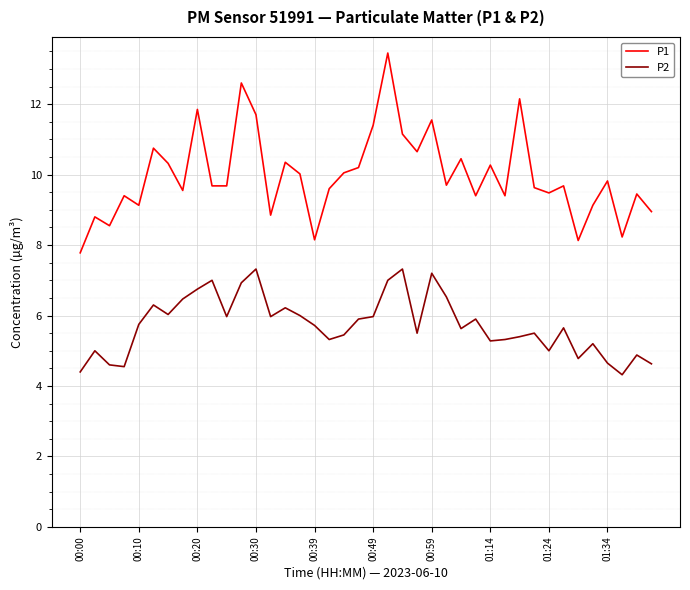

True or false: P1 has more than 0 points higher than both neighbors.

True